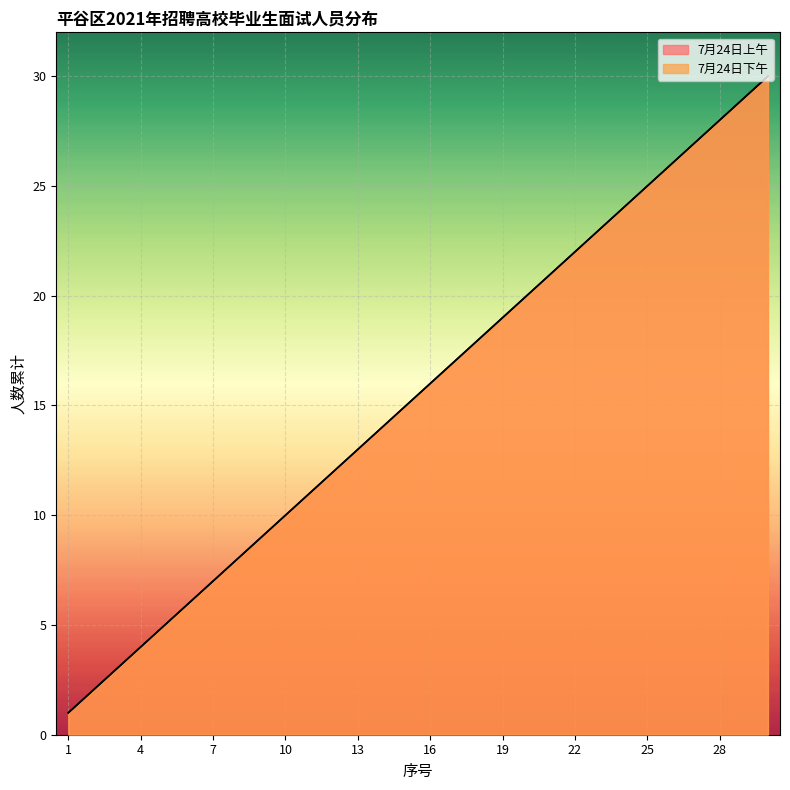

What is the total value across all series at 3?

6